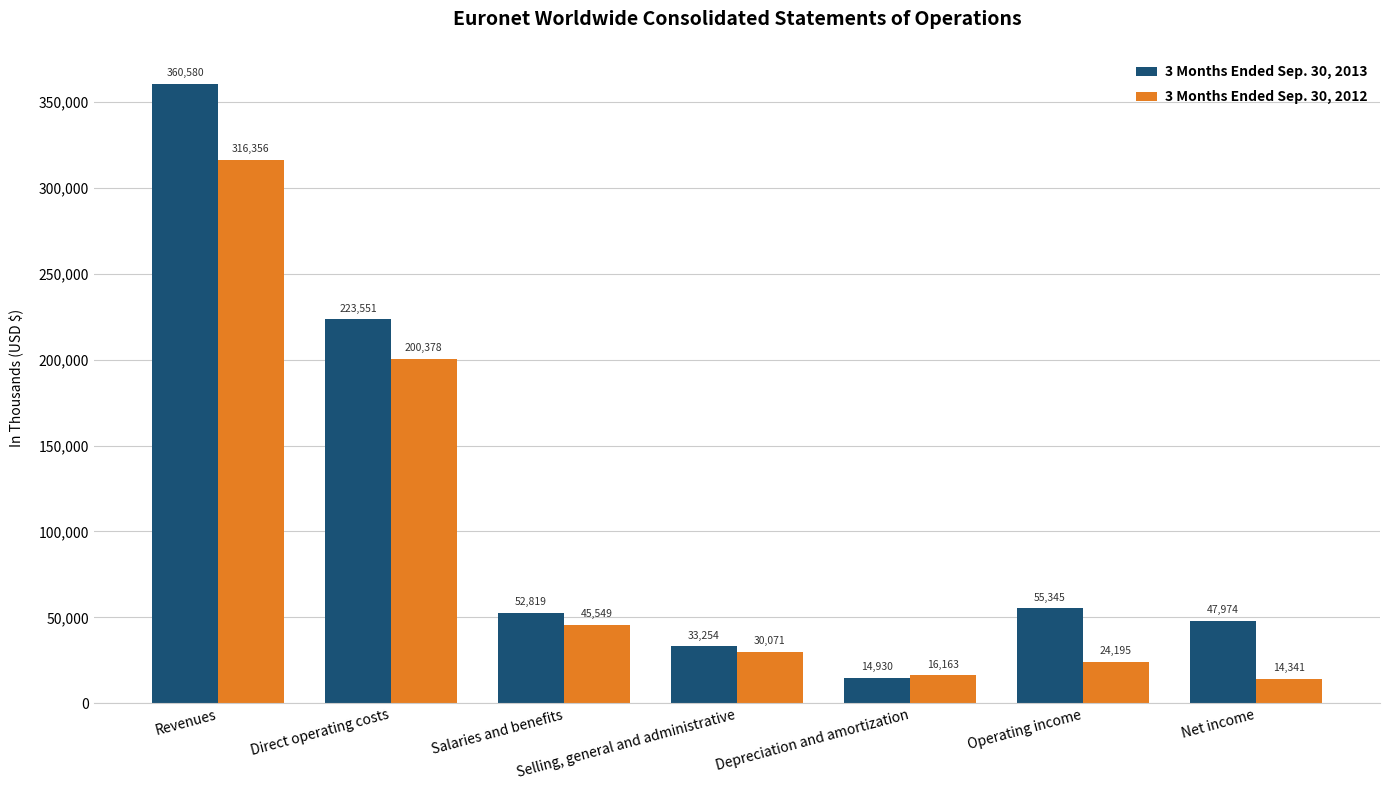

At Depreciation and amortization, list the series in order from largest to smallest.

3 Months Ended Sep. 30, 2012, 3 Months Ended Sep. 30, 2013